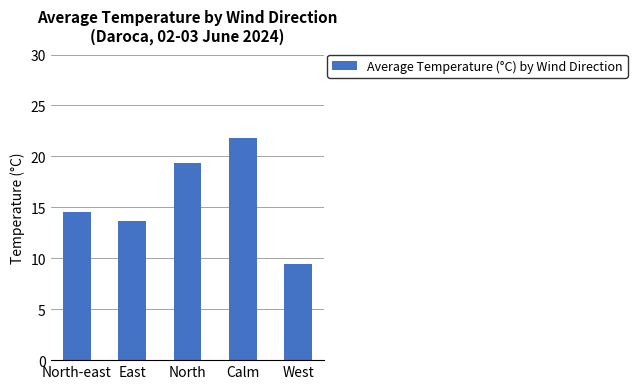

What is the change in value from North-east to East?

-0.9